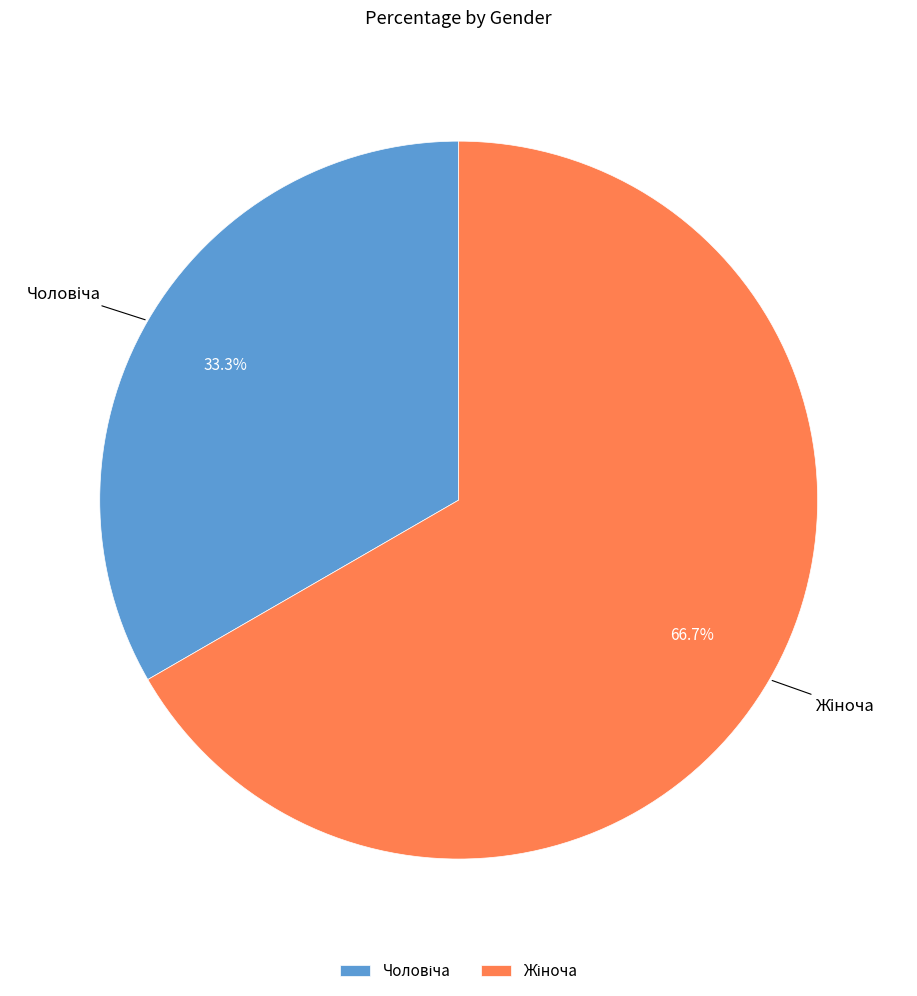

Is there any slice that represents more than half of the pie?

Yes